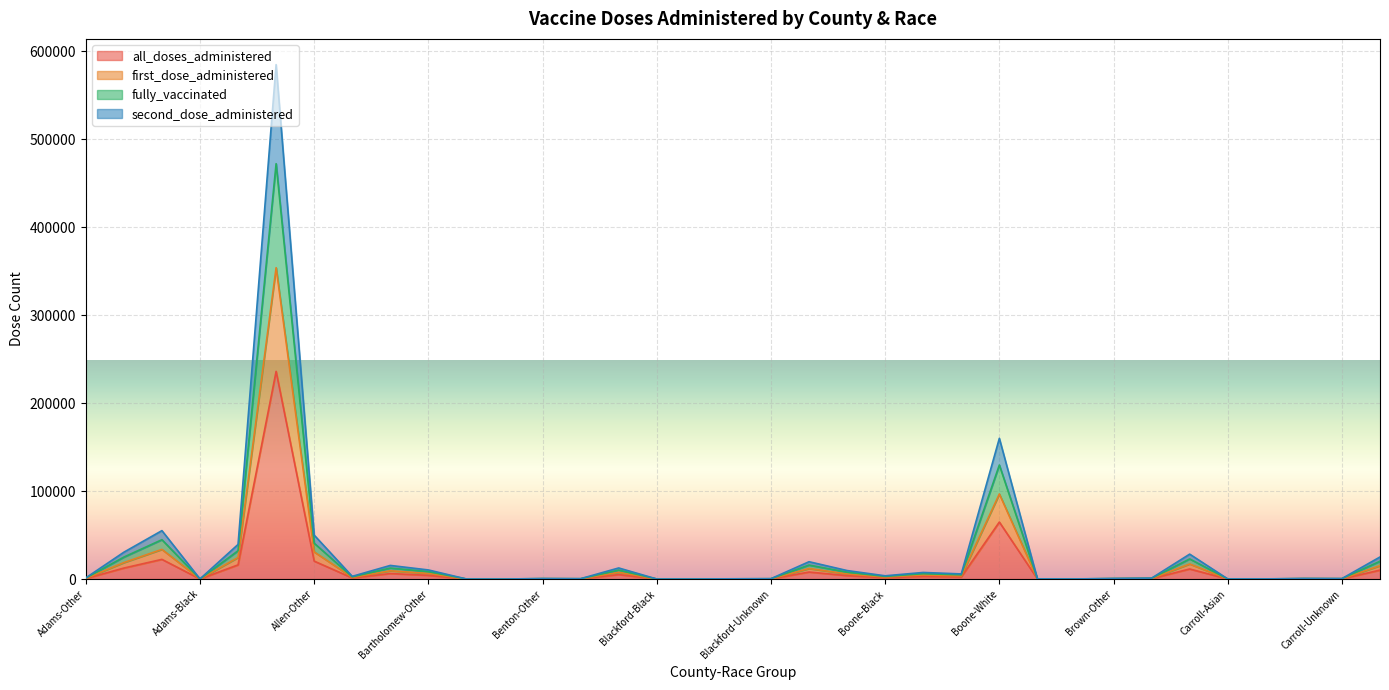

What is the sum of all fully_vaccinated values?

1068031